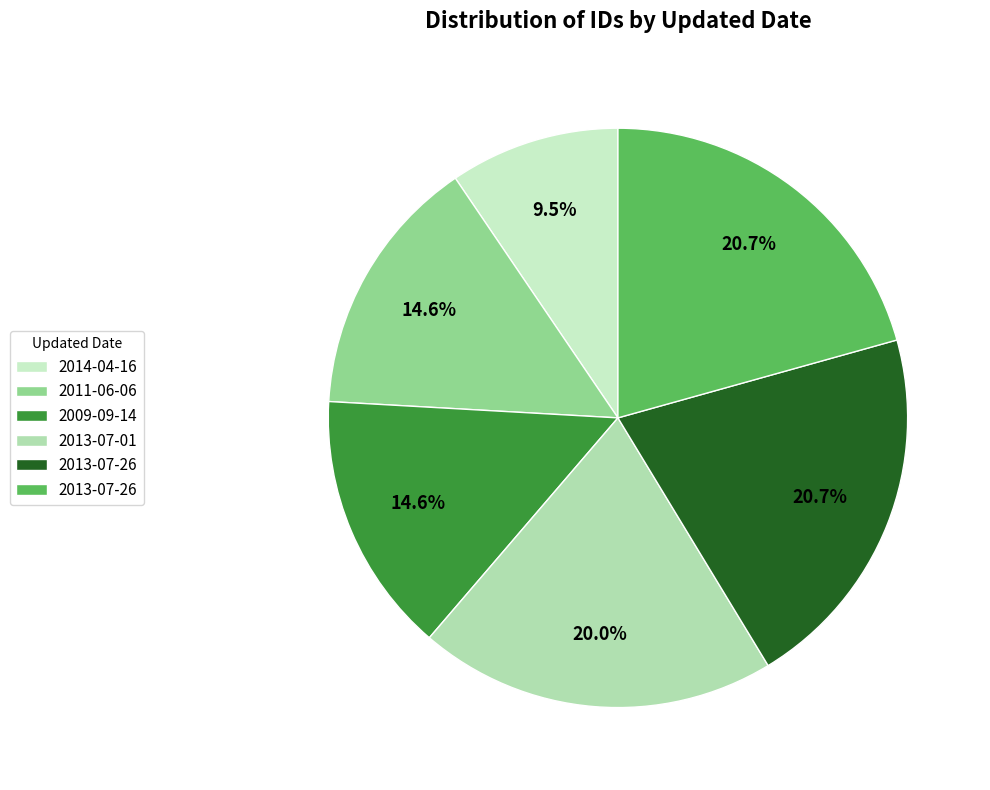

How many slices are in this pie chart?

6